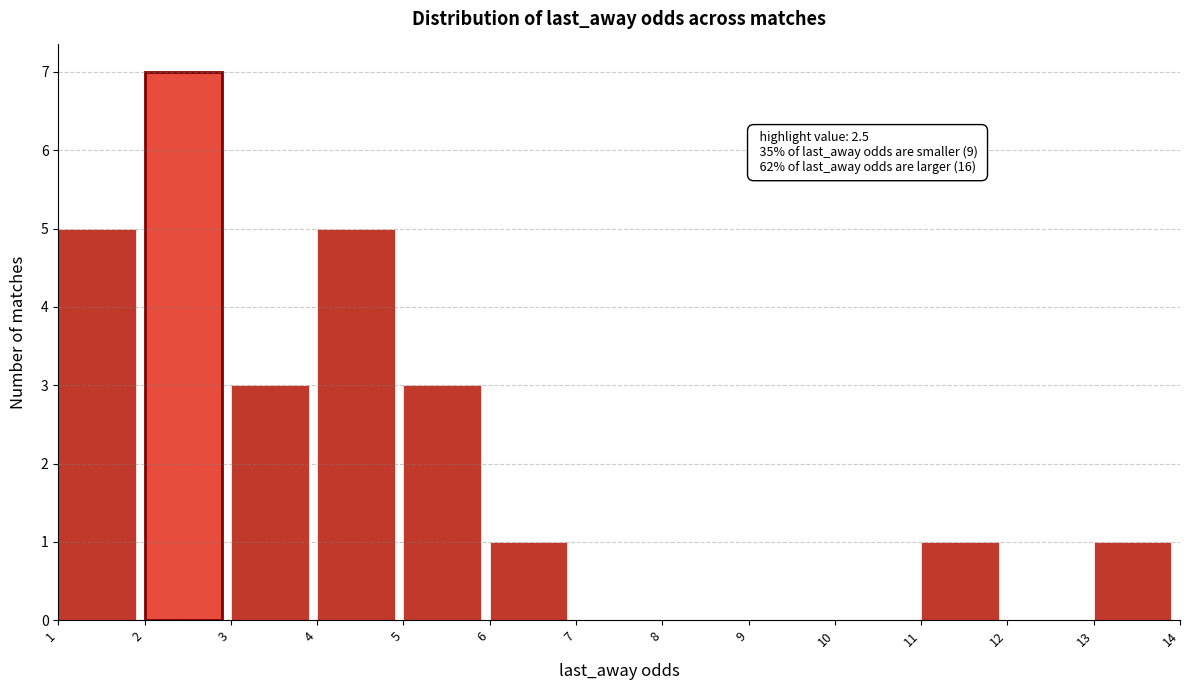

Over which range of the x-axis is the bar tallest?

2 to 3